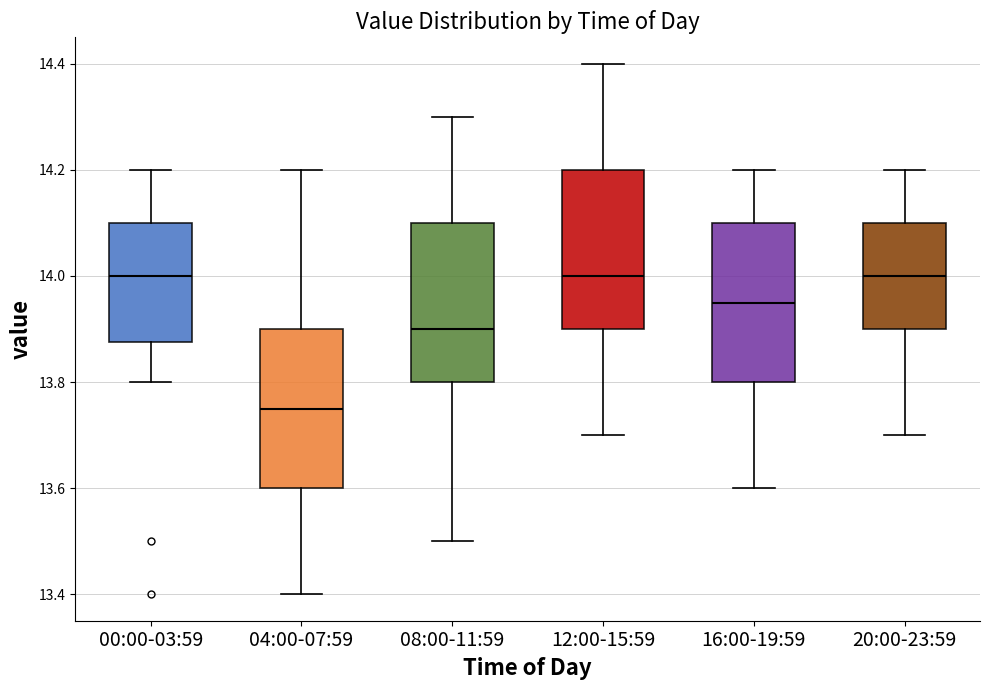

Reading left to right, transcribe this box plot: for each box, give where its median line is, the range the box spans, and where its two whiskers end, as read against the y-axis. The values are not printed on the chart, so give them approximately, as read against the axis.

00:00-03:59: median 14.00, box 13.88 to 14.10, whiskers 13.80 to 14.20
04:00-07:59: median 13.76, box 13.60 to 13.90, whiskers 13.40 to 14.20
08:00-11:59: median 13.90, box 13.80 to 14.10, whiskers 13.50 to 14.30
12:00-15:59: median 14.00, box 13.90 to 14.20, whiskers 13.70 to 14.40
16:00-19:59: median 13.96, box 13.80 to 14.10, whiskers 13.60 to 14.20
20:00-23:59: median 14.00, box 13.90 to 14.10, whiskers 13.70 to 14.20